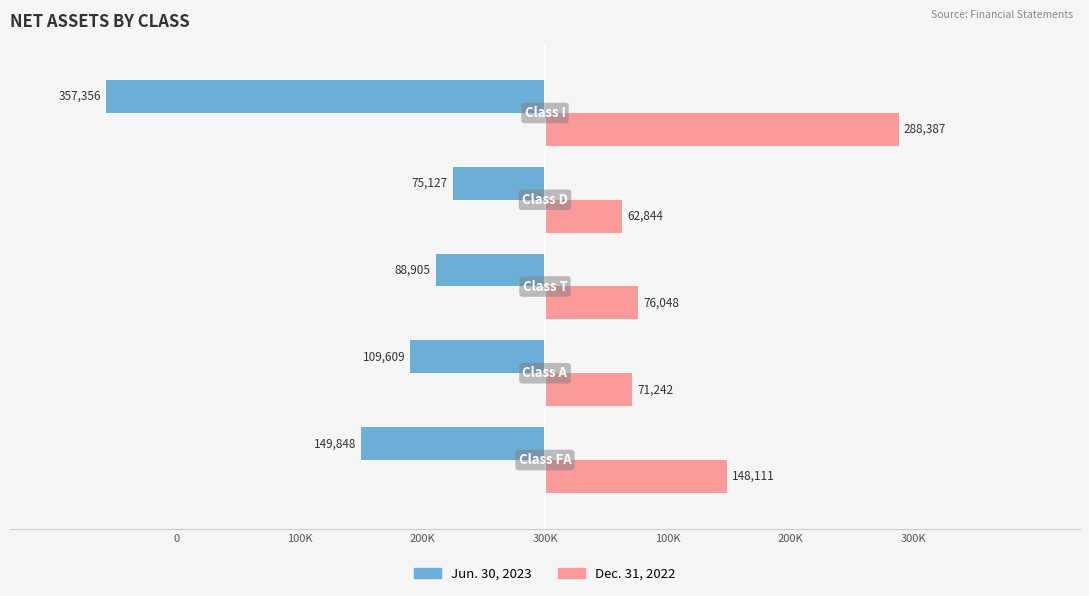

What are all the series names shown in the legend?

Jun. 30, 2023, Dec. 31, 2022